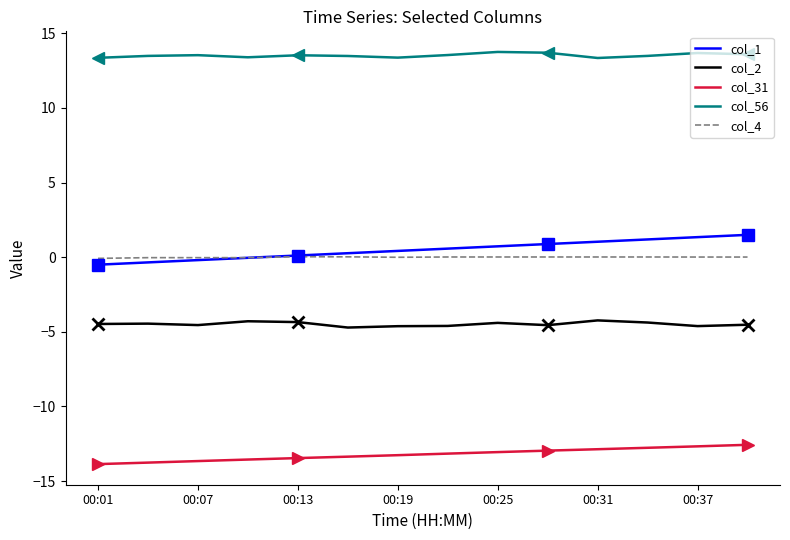

What is the minimum value shown in the chart?

-13.9